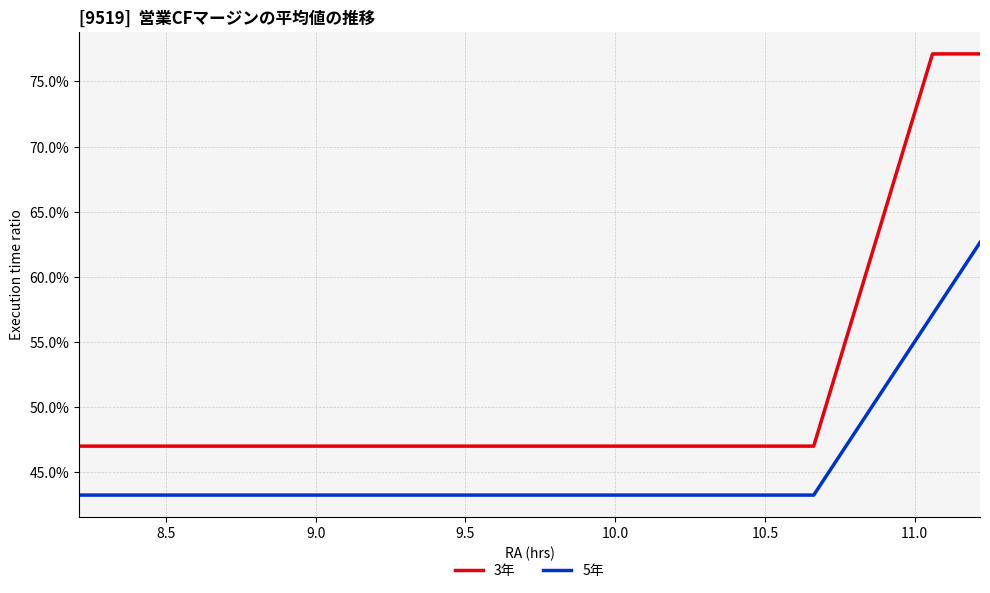

List the series in order of their peak value, lowest first.

5年, 3年